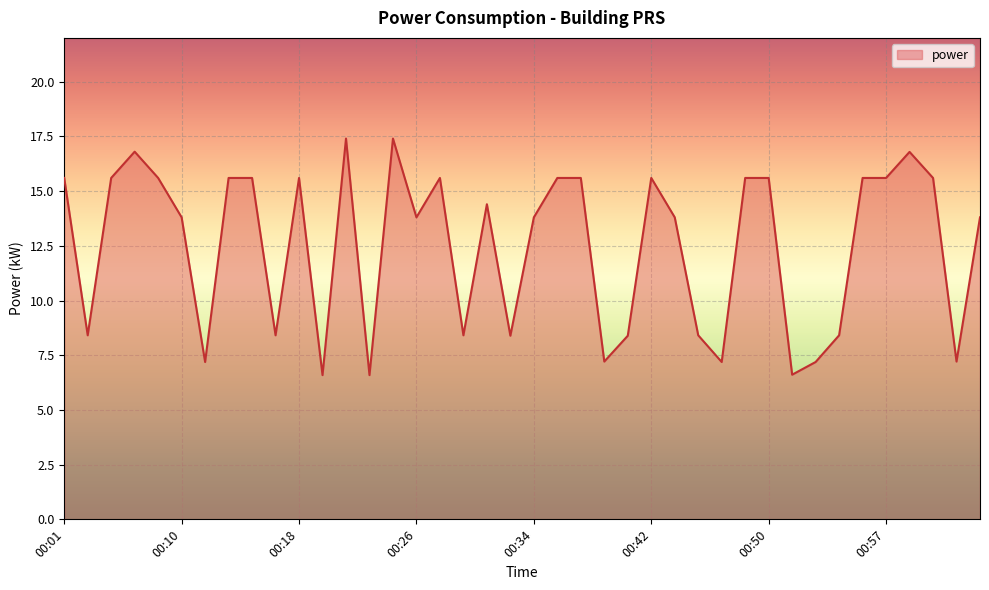

What is the difference between the maximum and minimum values?

10.8